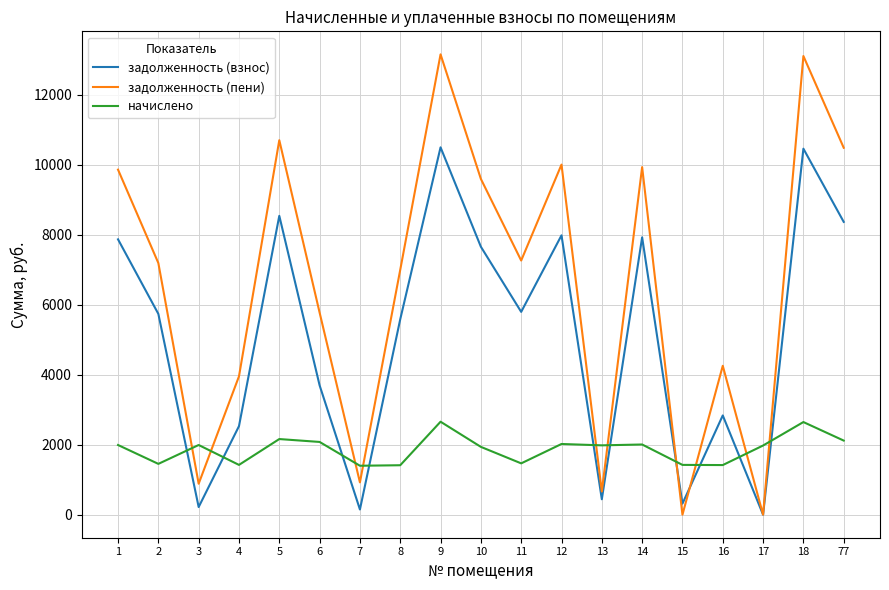

In задолженность (пени), how many points are lower than both neighbors (excluding endpoints)?

6